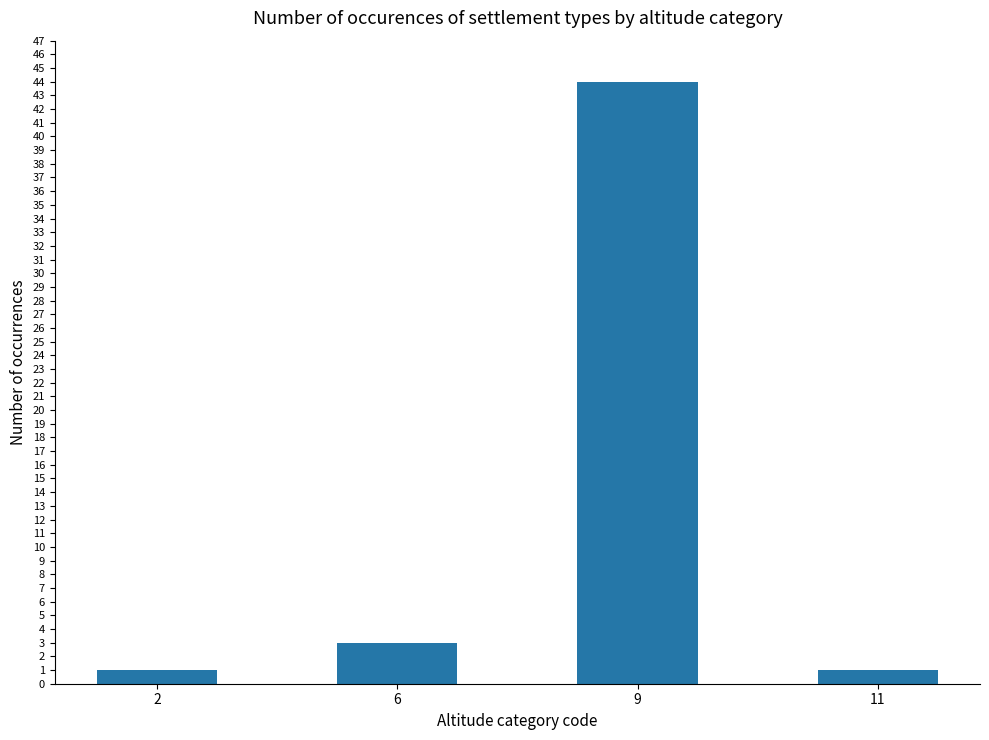

Reading right to left, list all the values displayed in this chart.

11=1	9=44	6=3	2=1